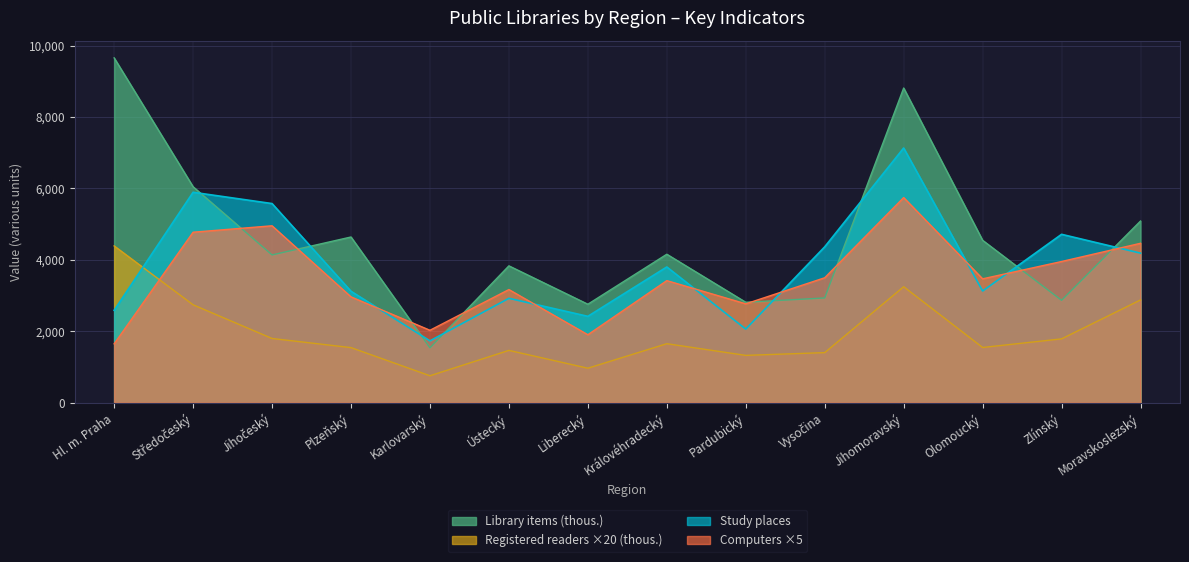

What are all the series names shown in the legend?

Library items (thous.), Registered readers ×20 (thous.), Study places, Computers ×5